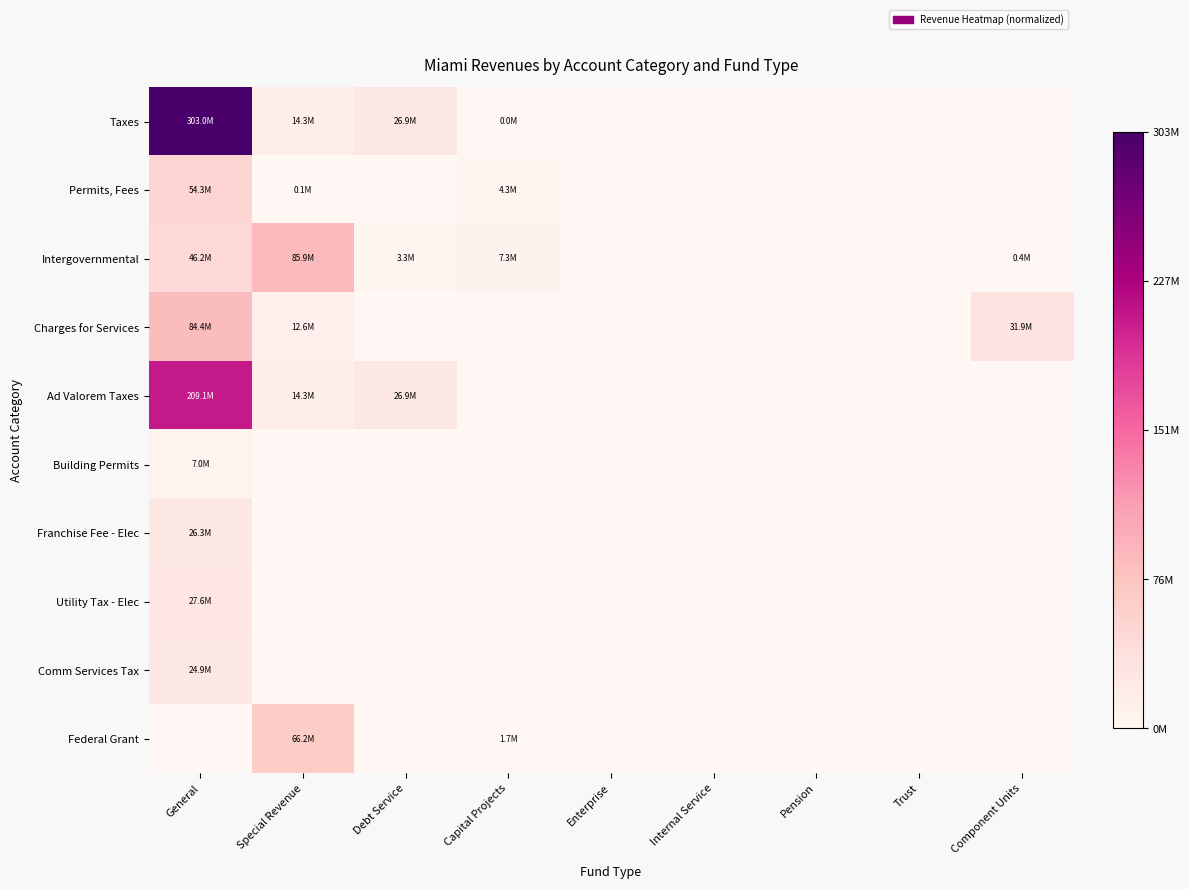

Between Pension and Special Revenue, which is larger?

Special Revenue